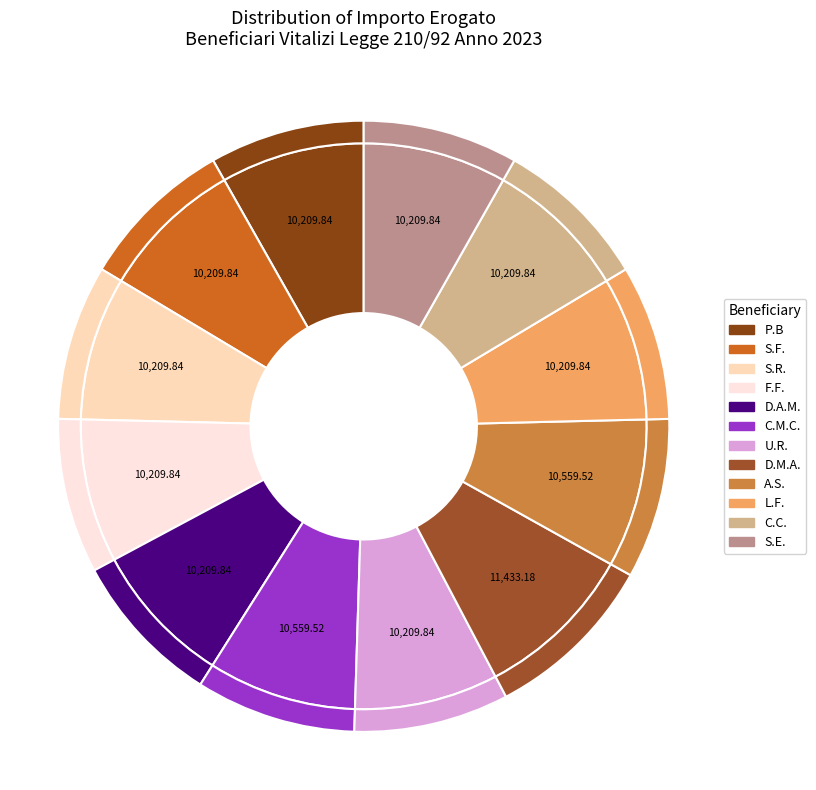

To the nearest percent, what is the average slice percentage?

8%